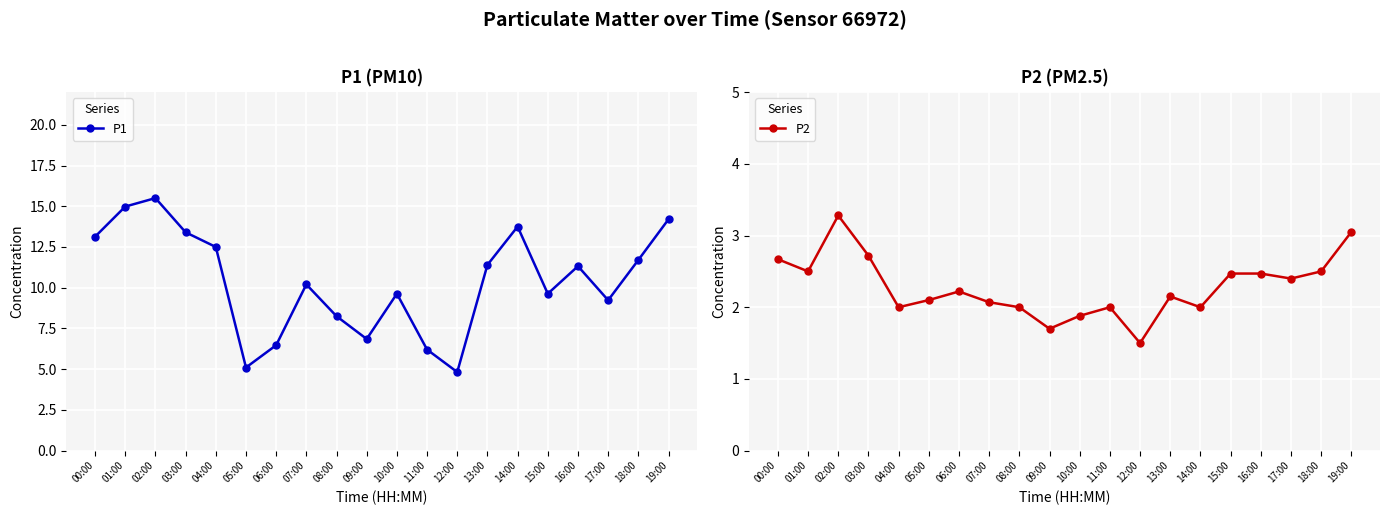

What is the difference between the maximum and minimum values in the P2 series?

1.8